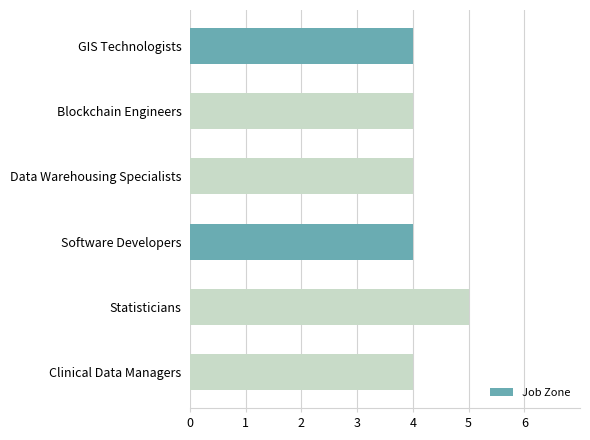

What is the sum of the values at Data Warehousing Specialists and GIS Technologists?

8